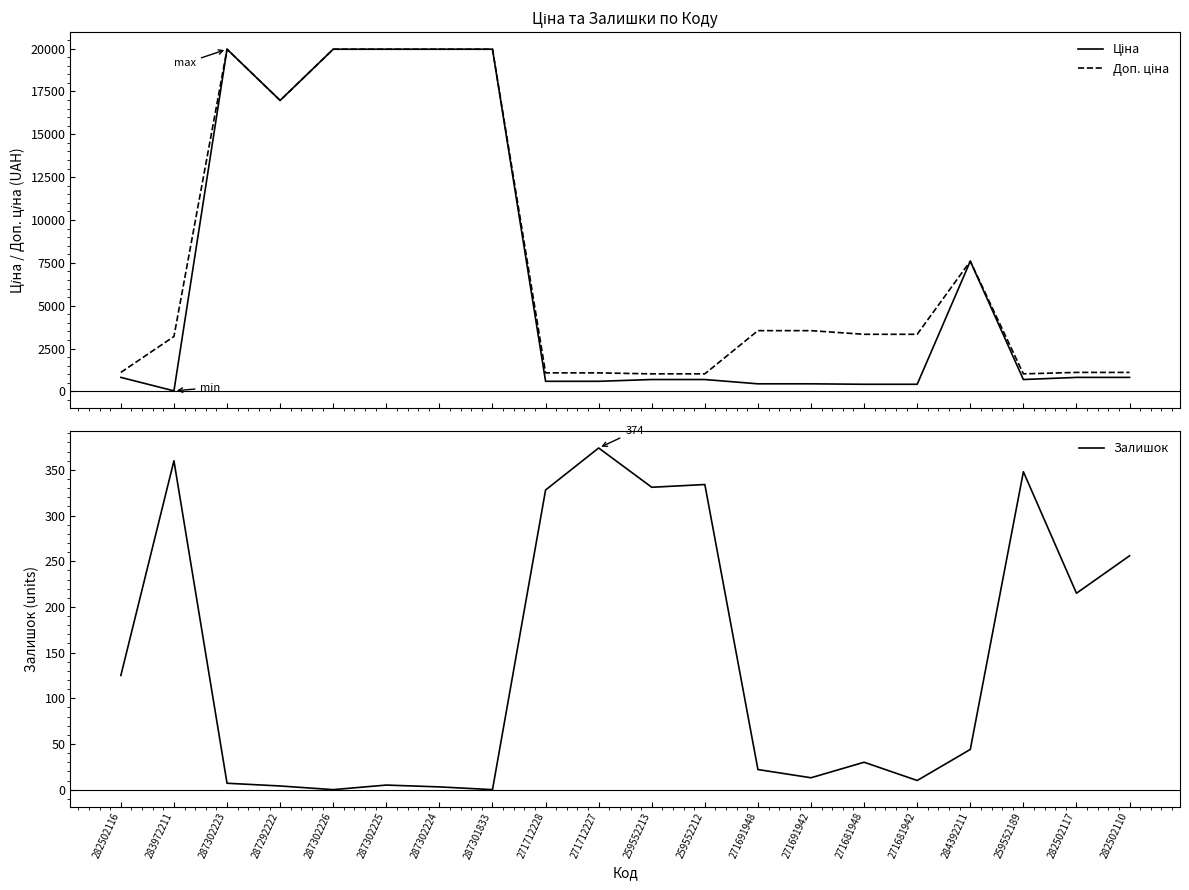

Count the number of data series in this chart.

3